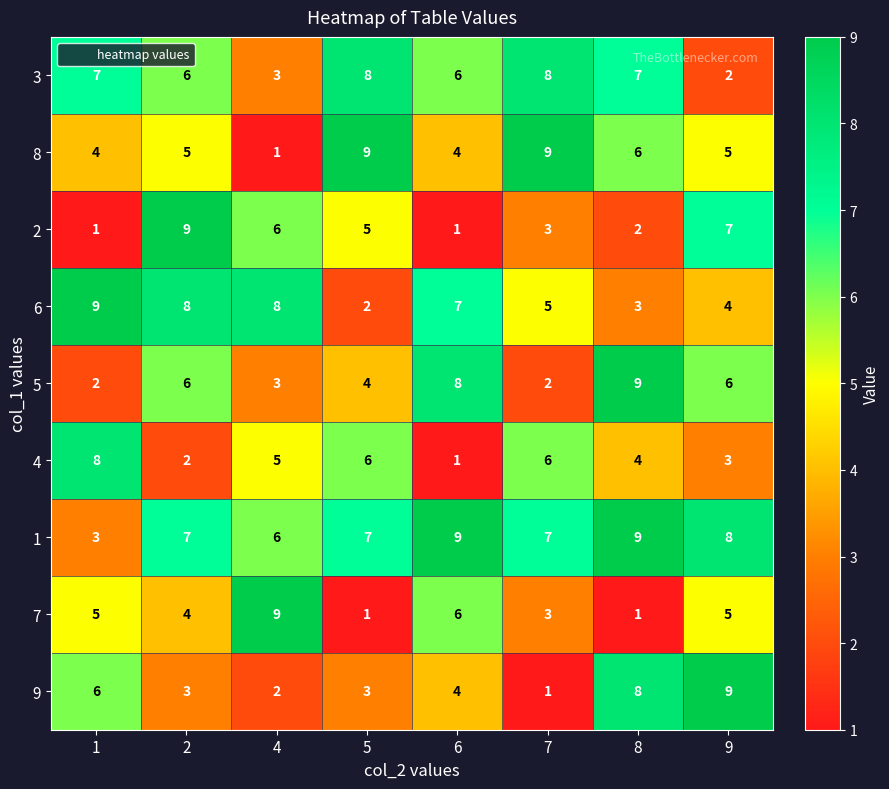

What is the highest value of the 7 series?

9